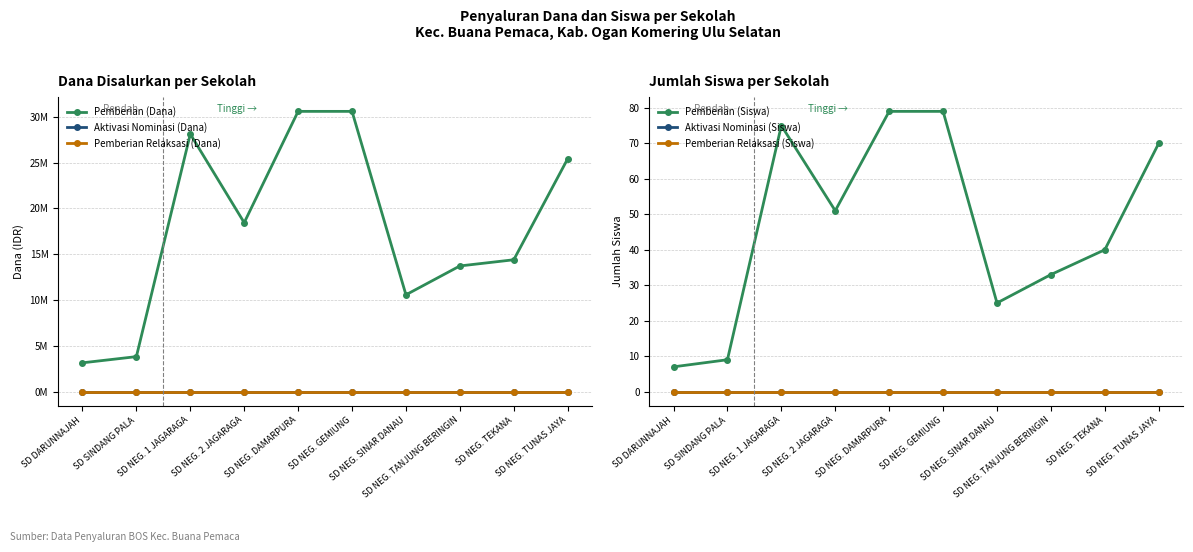

Is the value of Aktivasi Nominasi (Dana) at SD NEG. SINAR DANAU greater than the value of Pemberian (Dana) at SD NEG. TANJUNG BERINGIN?

No